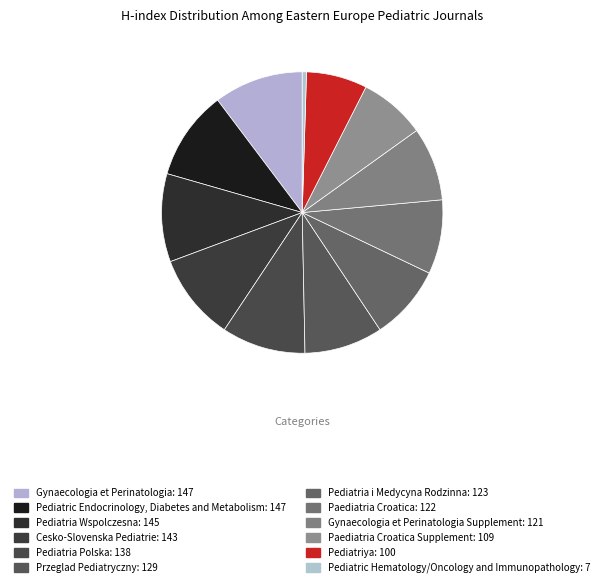

Which category has the biggest portion of the pie?

Gynaecologia et Perinatologia